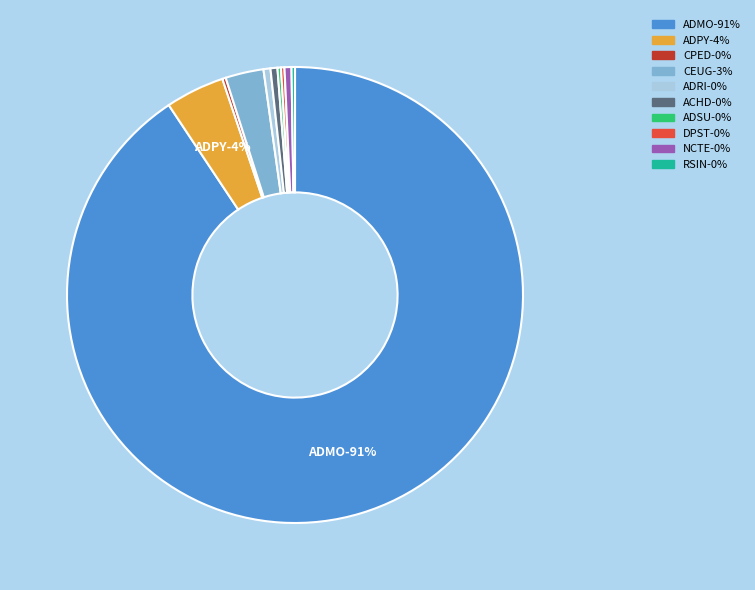

Count the number of slices in the pie.

10